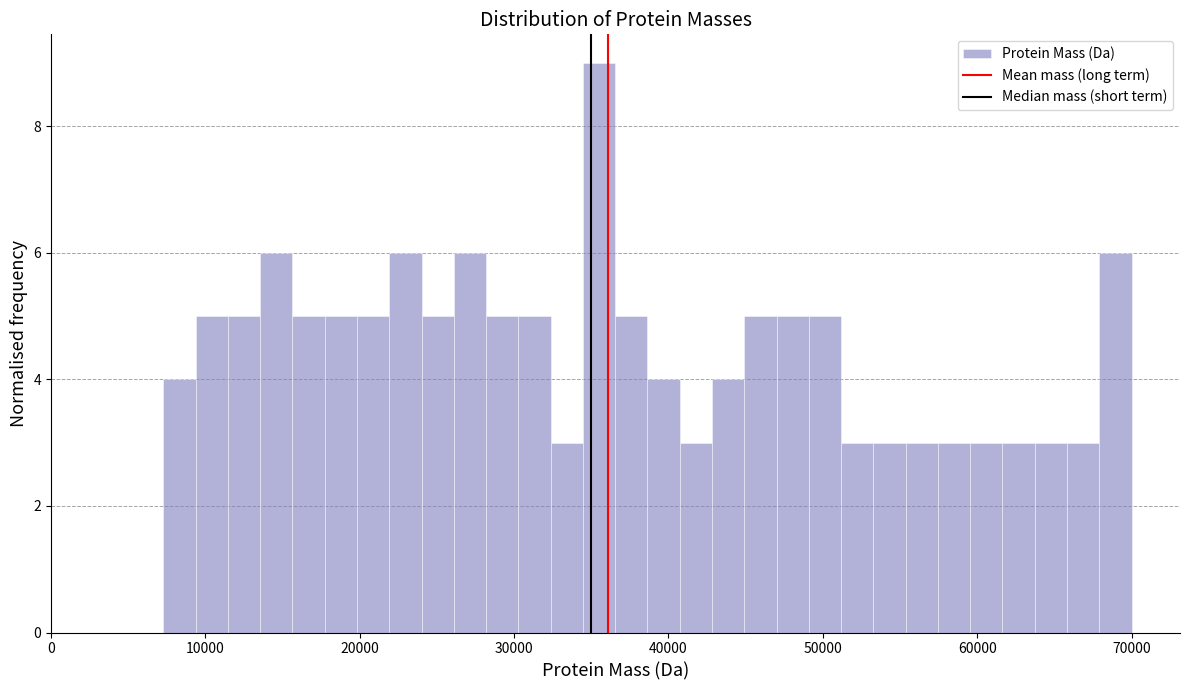

Around what value on the x-axis is the tallest bar? Give the approximate position of its centre, as read against the axis.

36000